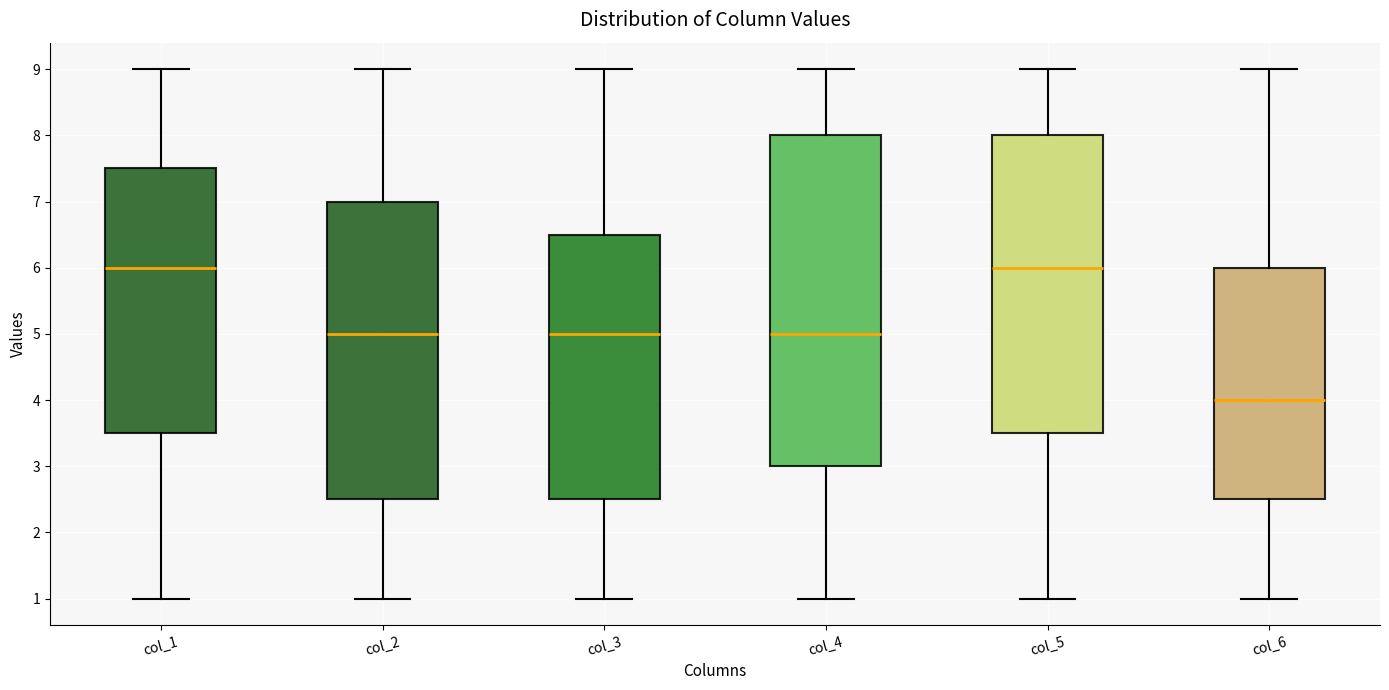

Reading left to right, read every box against the y-axis: the position of its median line, the range the box covers, and the ends of its whiskers. The values are not printed on the chart, so give them approximately, as read against the axis.

col_1: median 6.0, box 3.5 to 7.5, whiskers 1.0 to 9.0
col_2: median 5.0, box 2.5 to 7.0, whiskers 1.0 to 9.0
col_3: median 5.0, box 2.5 to 6.5, whiskers 1.0 to 9.0
col_4: median 5.0, box 3.0 to 8.0, whiskers 1.0 to 9.0
col_5: median 6.0, box 3.5 to 8.0, whiskers 1.0 to 9.0
col_6: median 4.0, box 2.5 to 6.0, whiskers 1.0 to 9.0